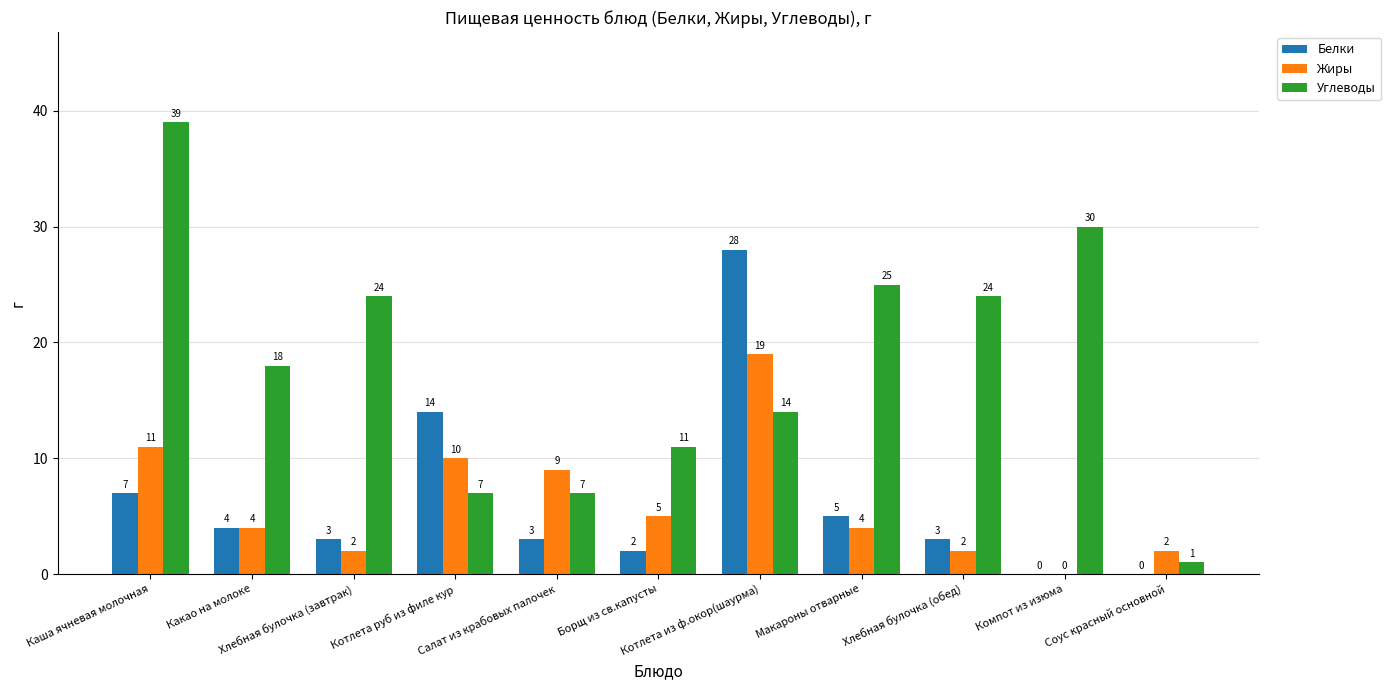

How many groups of bars are there?

11